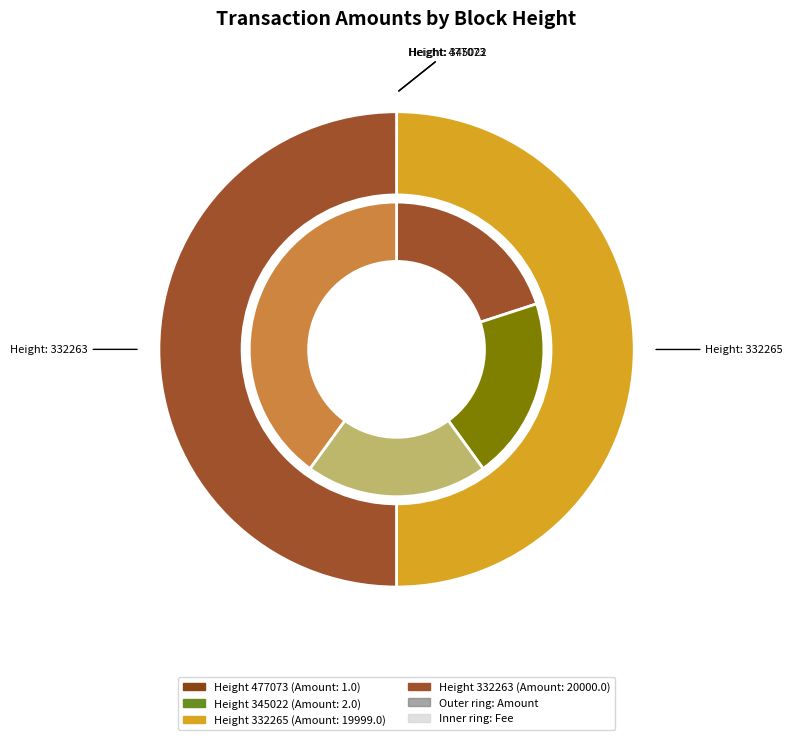

To the nearest percent, what is the combined percentage of 332265 and 477073?

50%